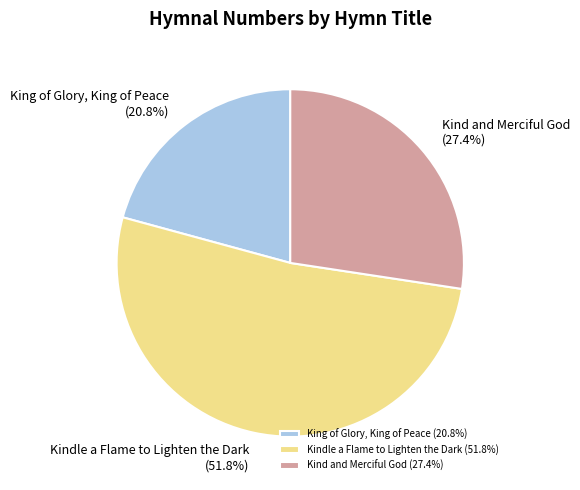

The Kind and Merciful God slice represents 27% of the pie. True or false?

True